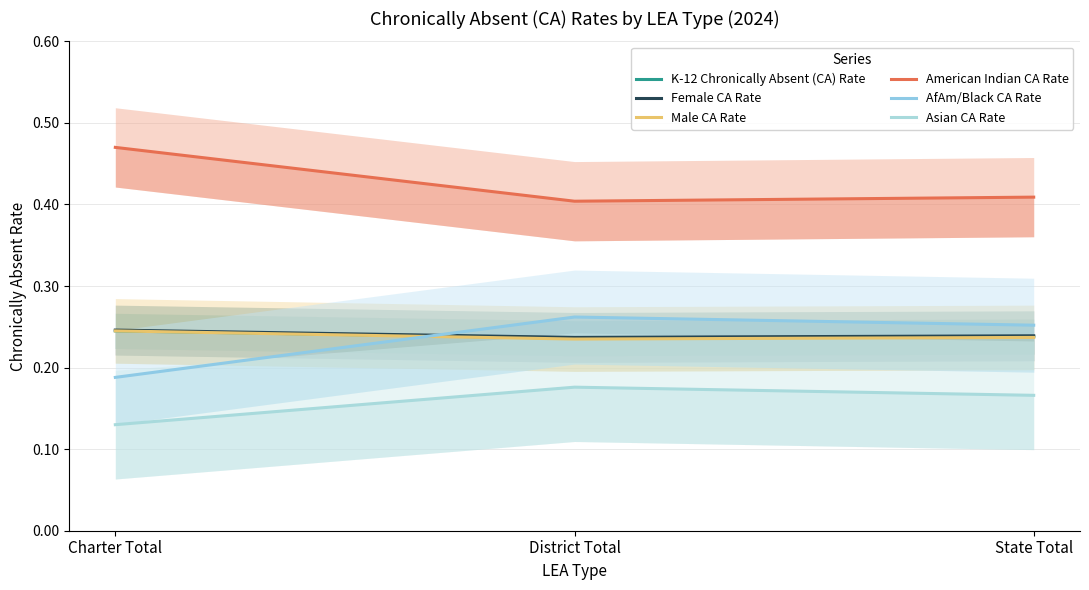

What is the label of the 3rd point from the right?

Charter Total